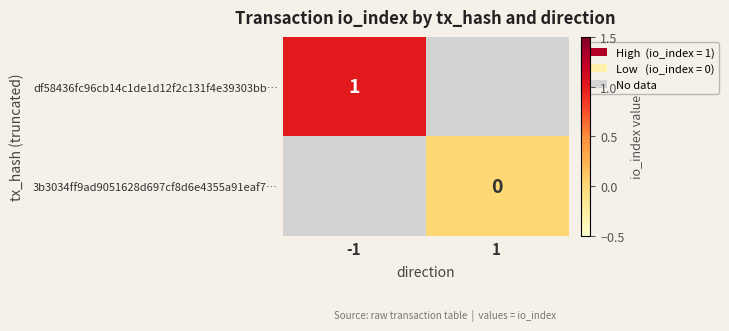

Is it true that df58436fc96cb14c1de1d12f2c131f4e39303bb… equals 1 at -1?

True